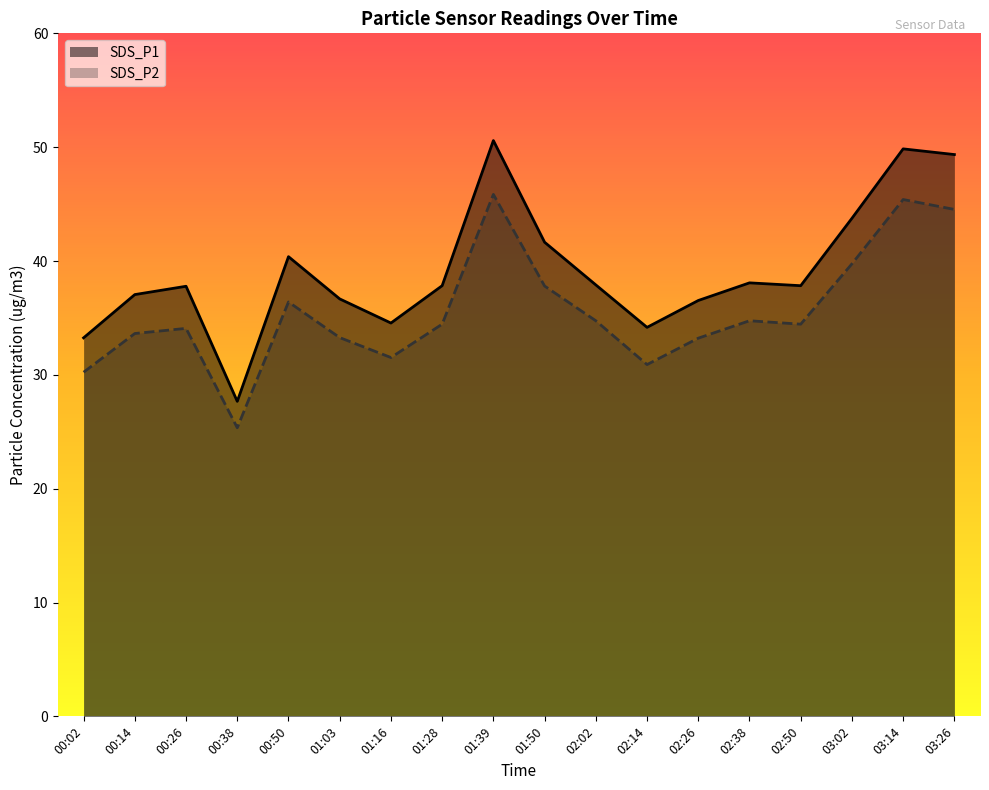

At 02:50, list the series in order from smallest to largest.

SDS_P2, SDS_P1